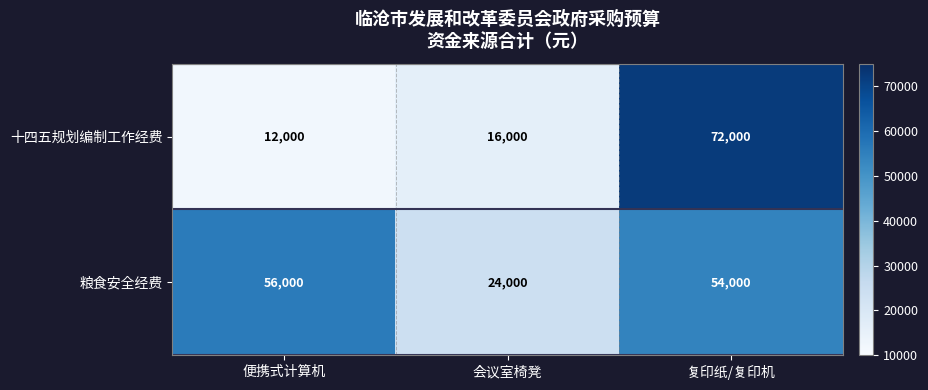

Rank the series by their average value, from highest to lowest.

粮食安全经费, 十四五规划编制工作经费